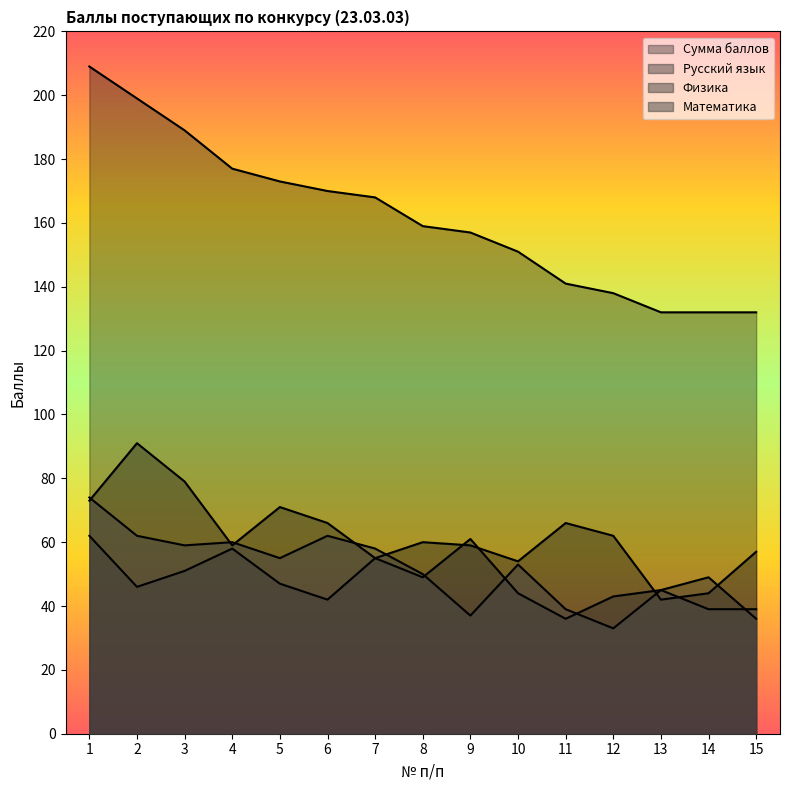

The value of Русский язык at 14 is 63. True or false?

False